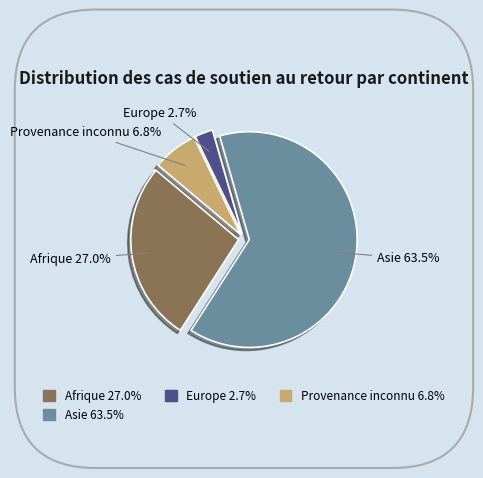

How many slices are in this pie chart?

4